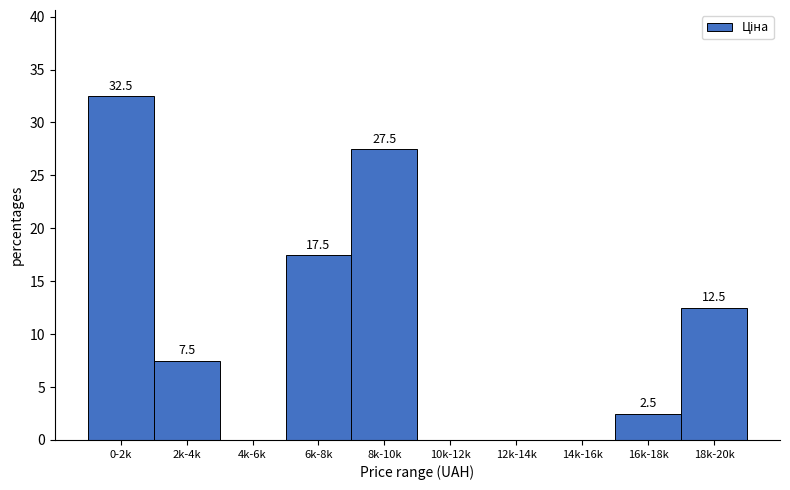

Reading left to right, extract all data points from this chart.

0-2k=32.5	2k-4k=7.5	4k-6k=0.0	6k-8k=17.5	8k-10k=27.5	10k-12k=0.0	12k-14k=0.0	14k-16k=0.0	16k-18k=2.5	18k-20k=12.5